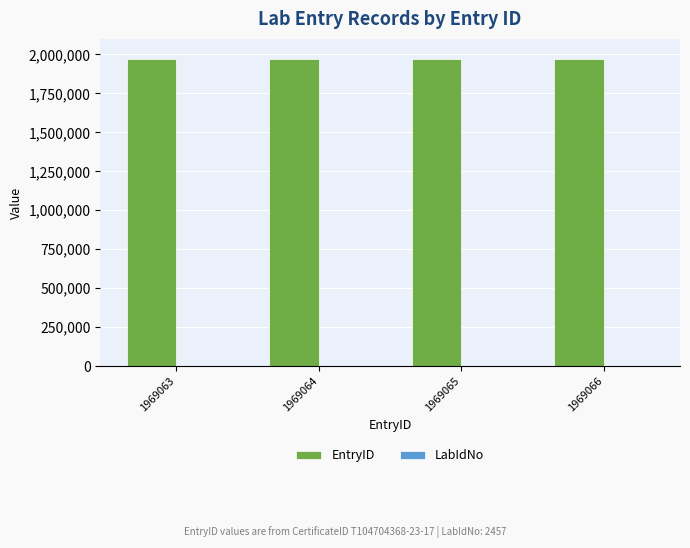

How many distinct data groups are displayed?

2